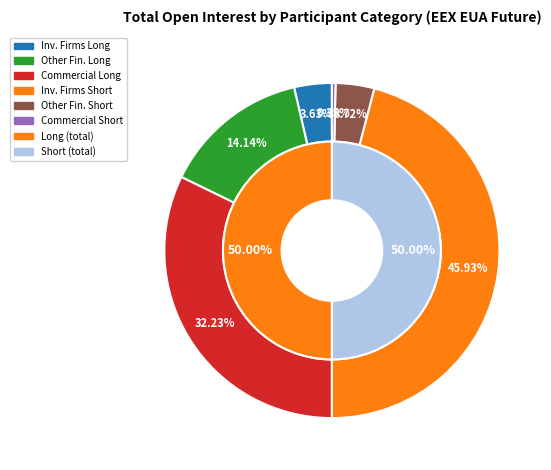

How many slices are in this pie chart?

6